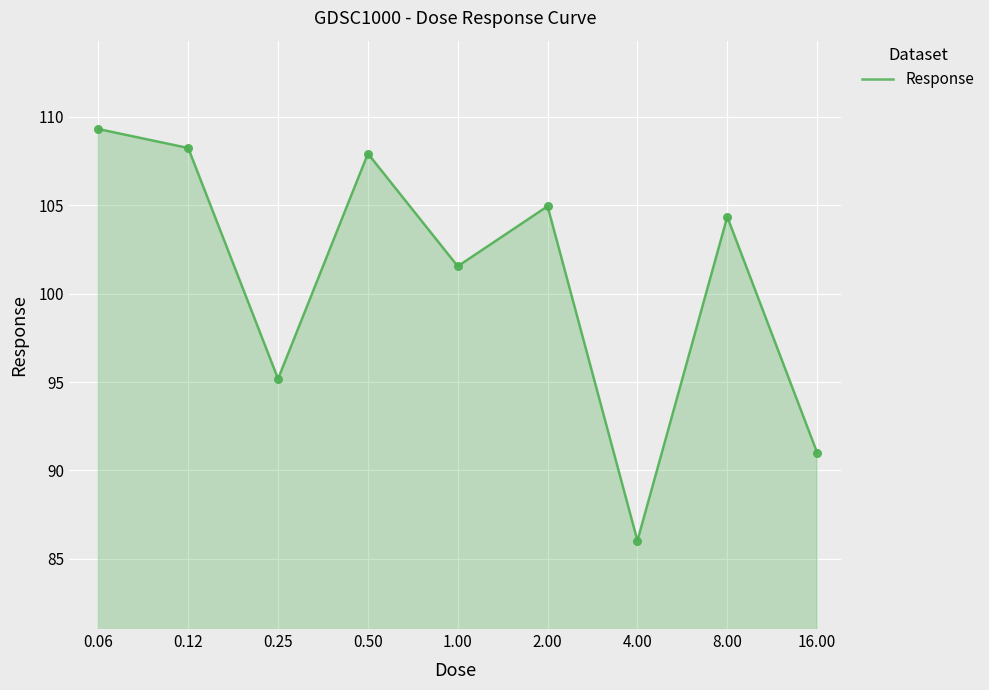

How many lines are shown in the chart?

1